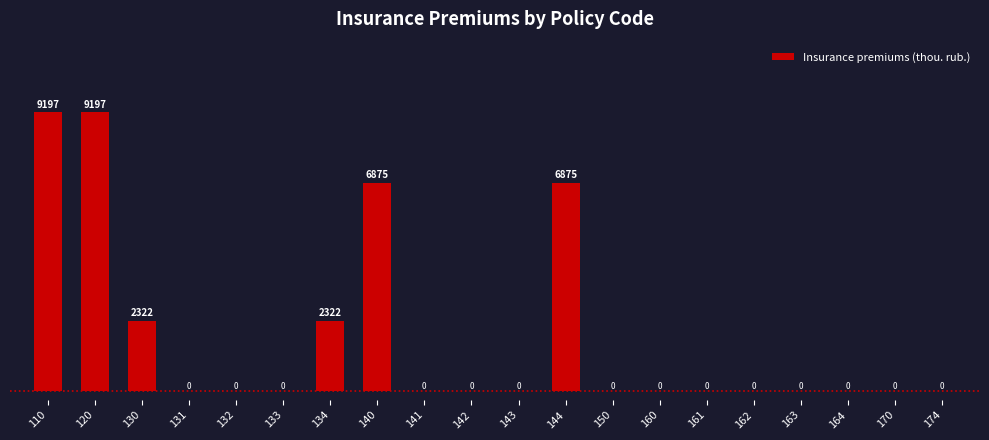

True or false: the data shows -5071.8 at 131.

False